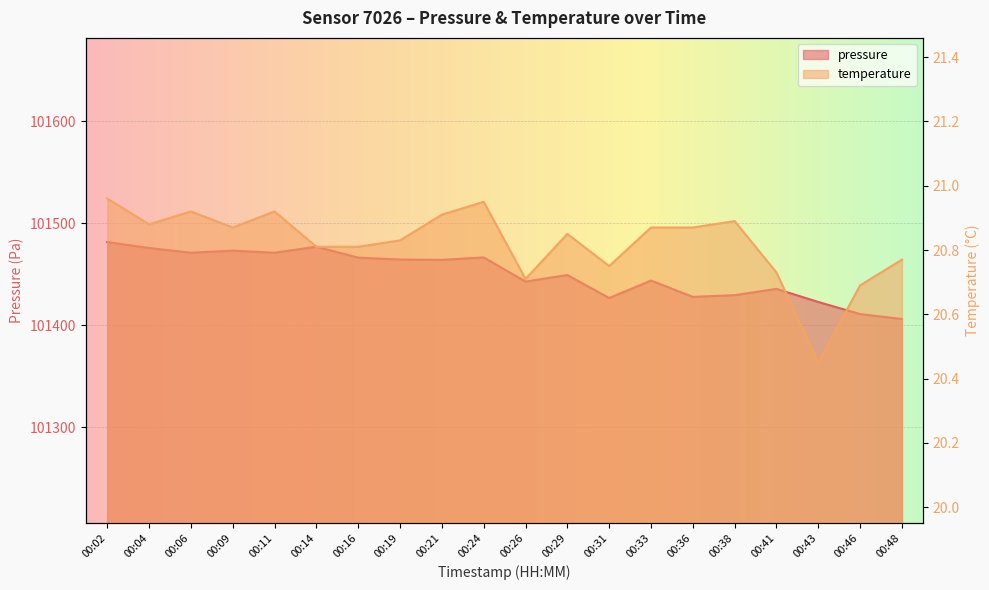

Is it true that temperature equals 37.1 at 00:04?

False